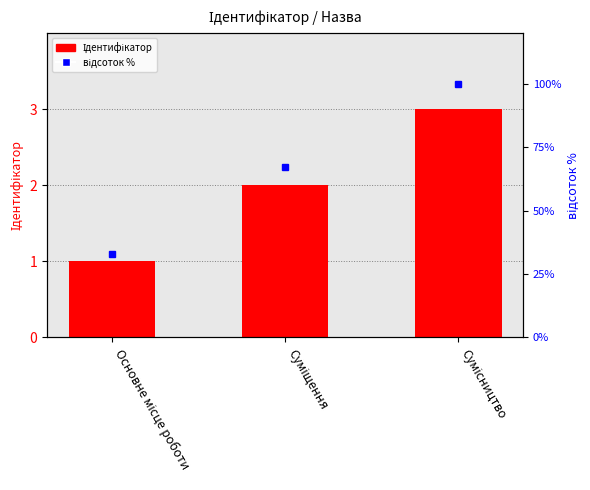

Which series has the largest range (max minus min)?

відсоток від максимуму